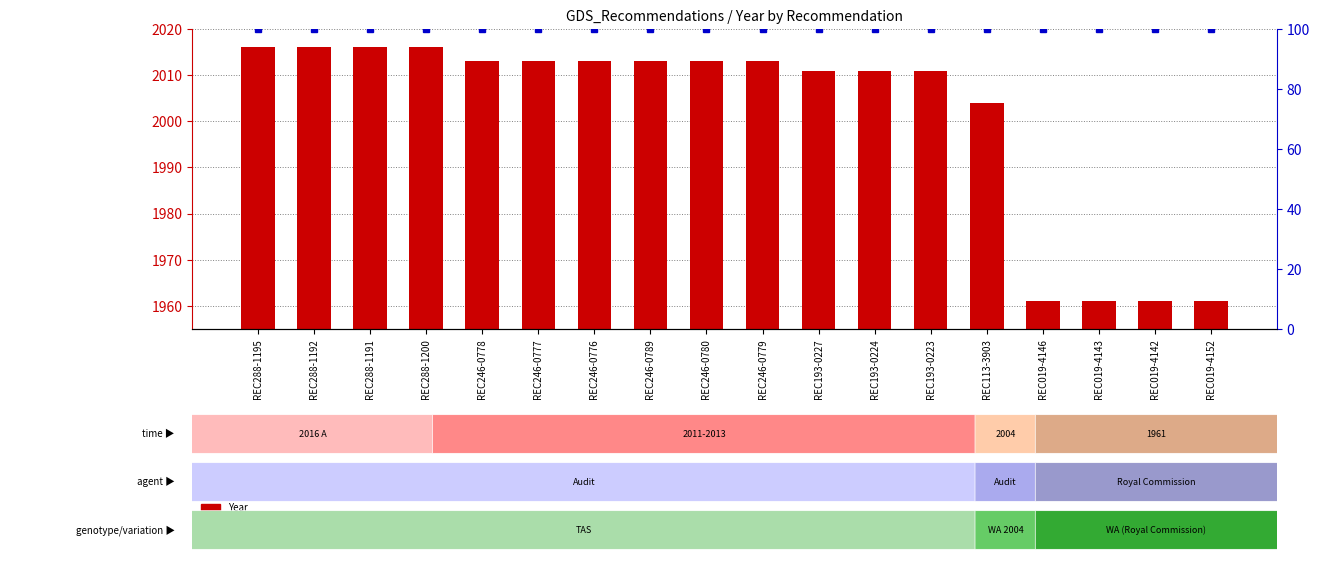

Which series has the widest spread of values?

Year